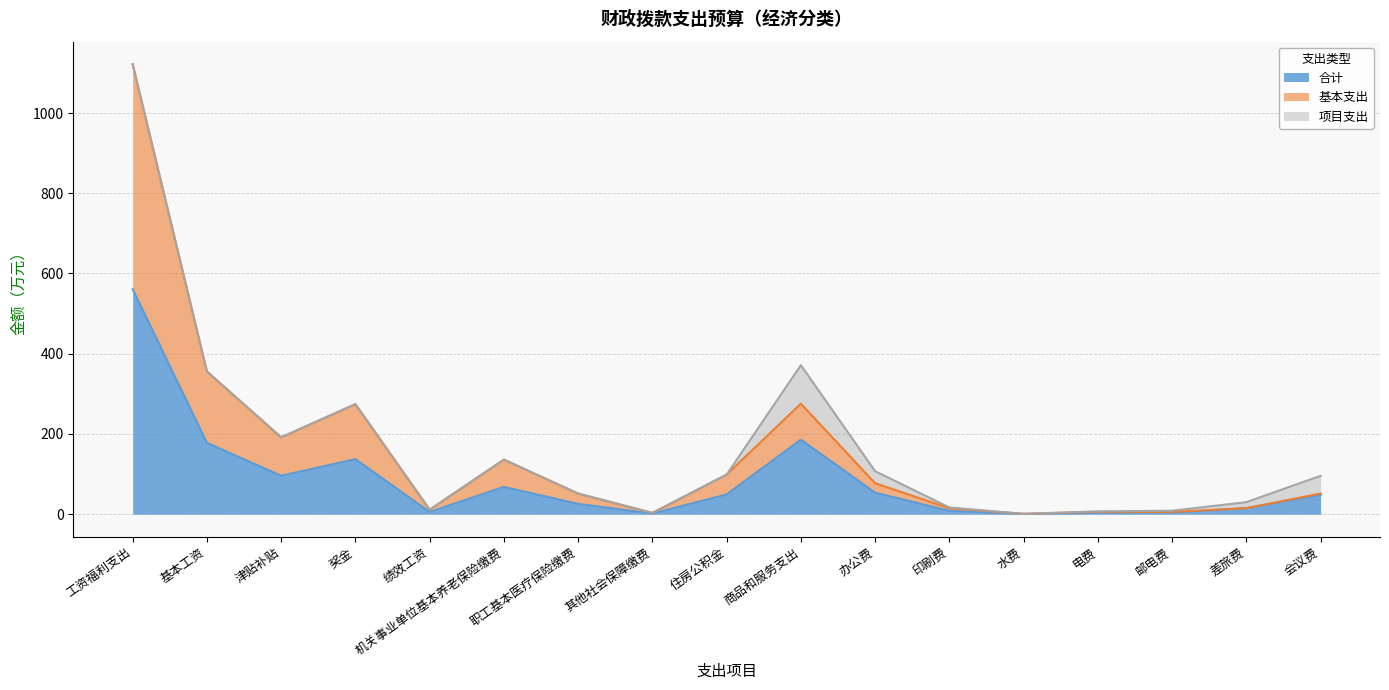

Which category has the highest value in the 合计 series?

工资福利支出